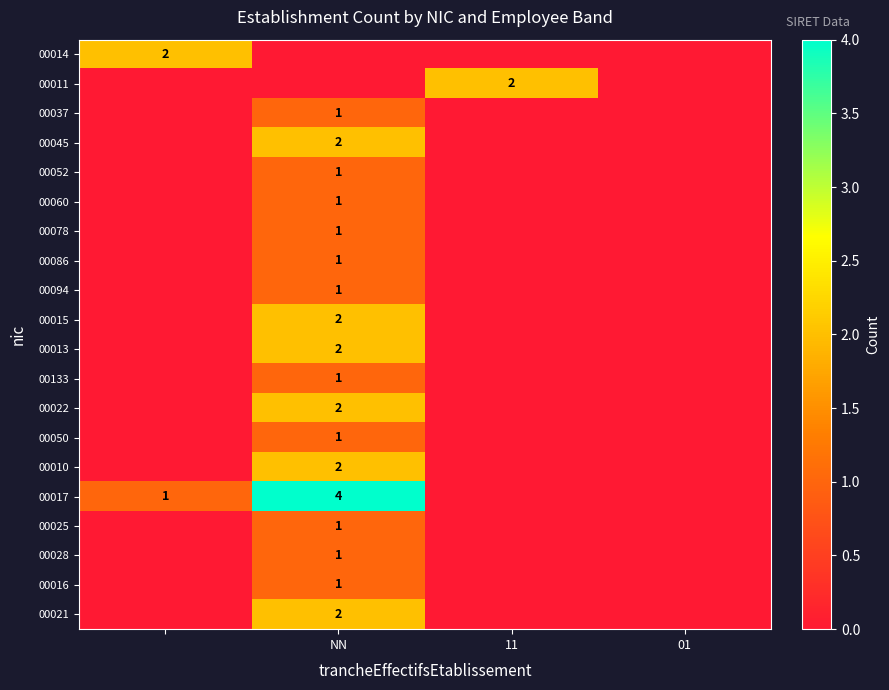

How many categories are shown in the chart?

4